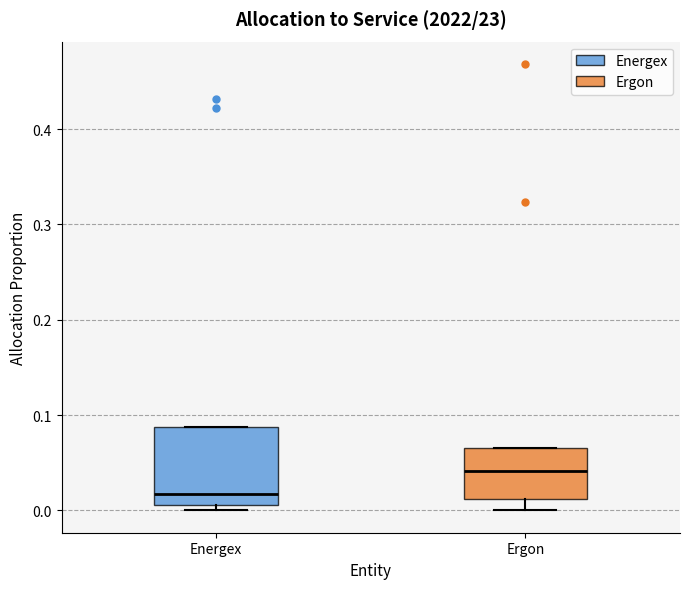

Where does the lower whisker of the box for Ergon end on the y-axis? The values are not printed on the chart, so give them approximately, as read against the axis.

0.00